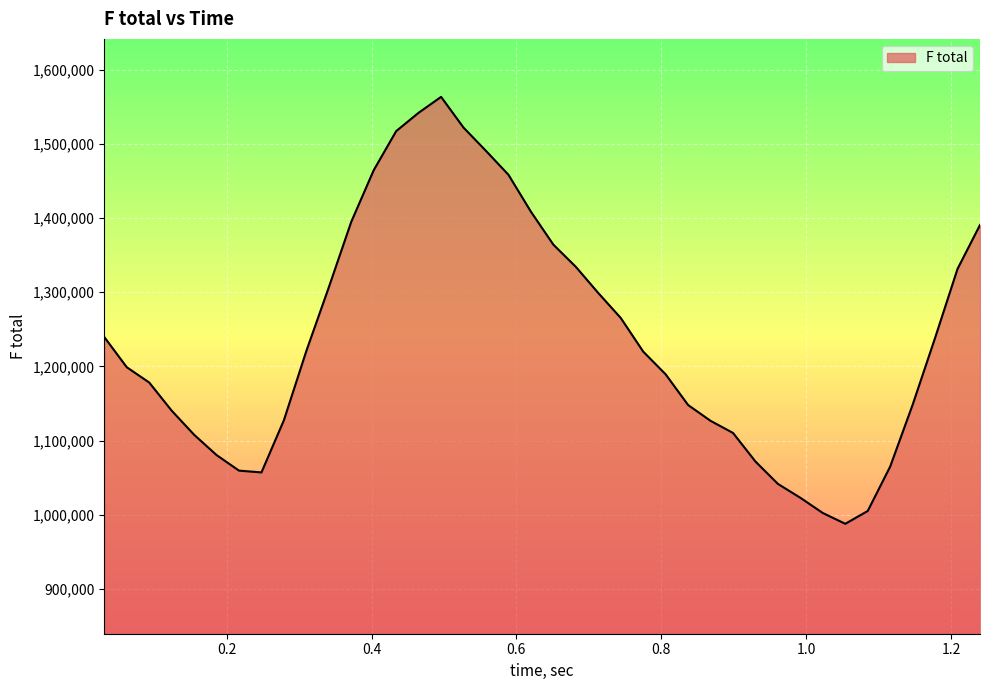

What is the smallest value displayed?

987870